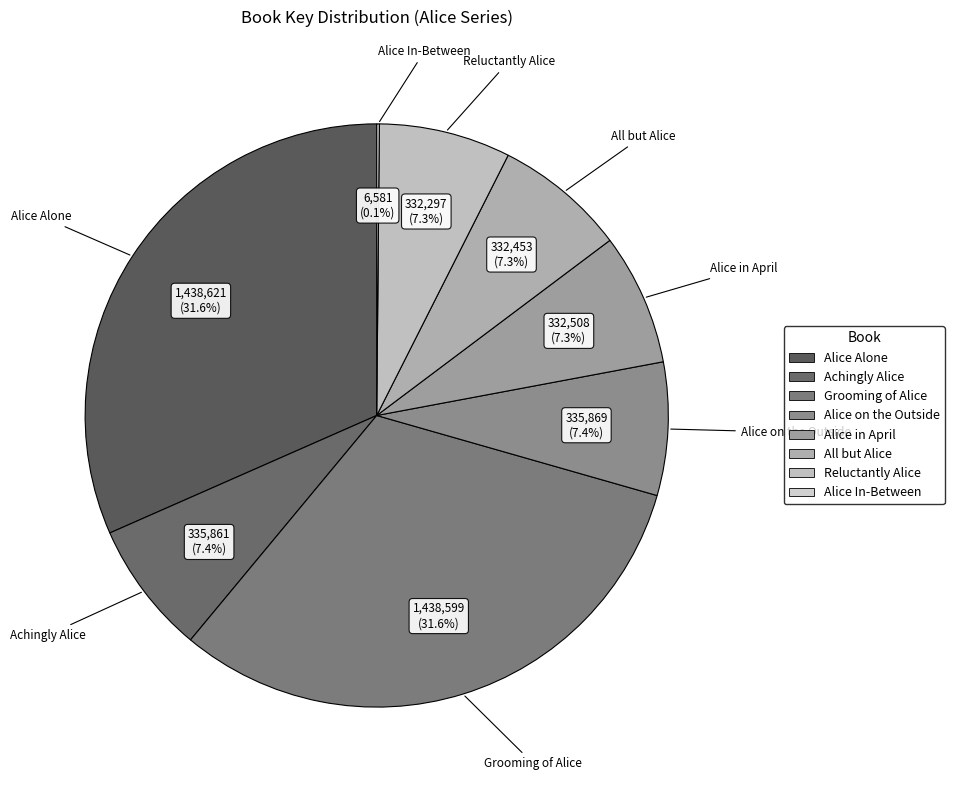

Is there any slice that represents more than half of the pie?

No